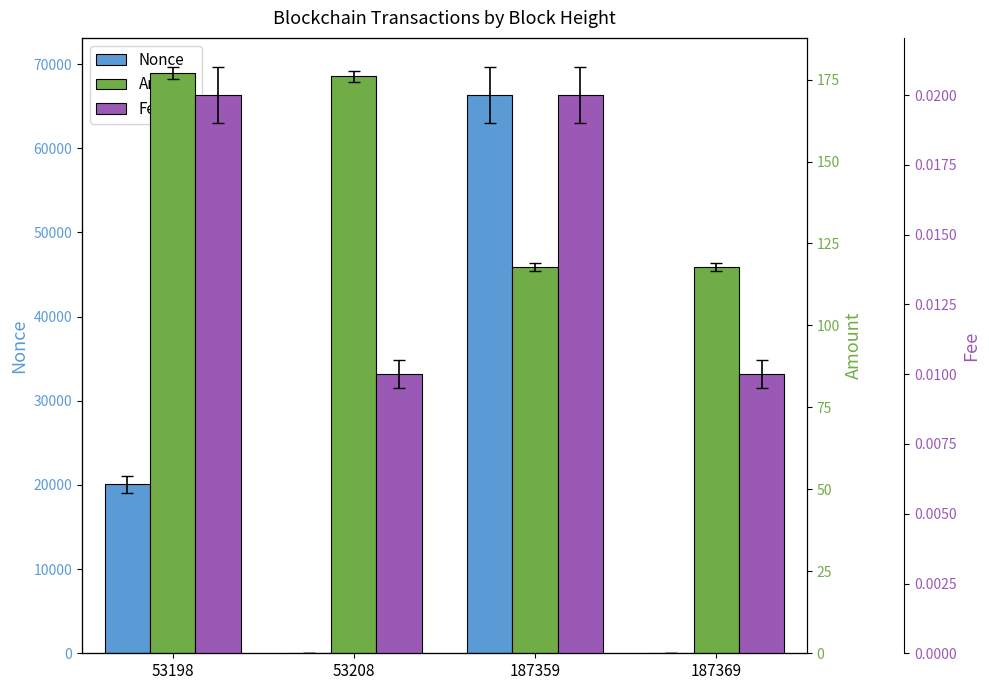

What is the value of the Nonce bar at the 1st from the left?

20077.0